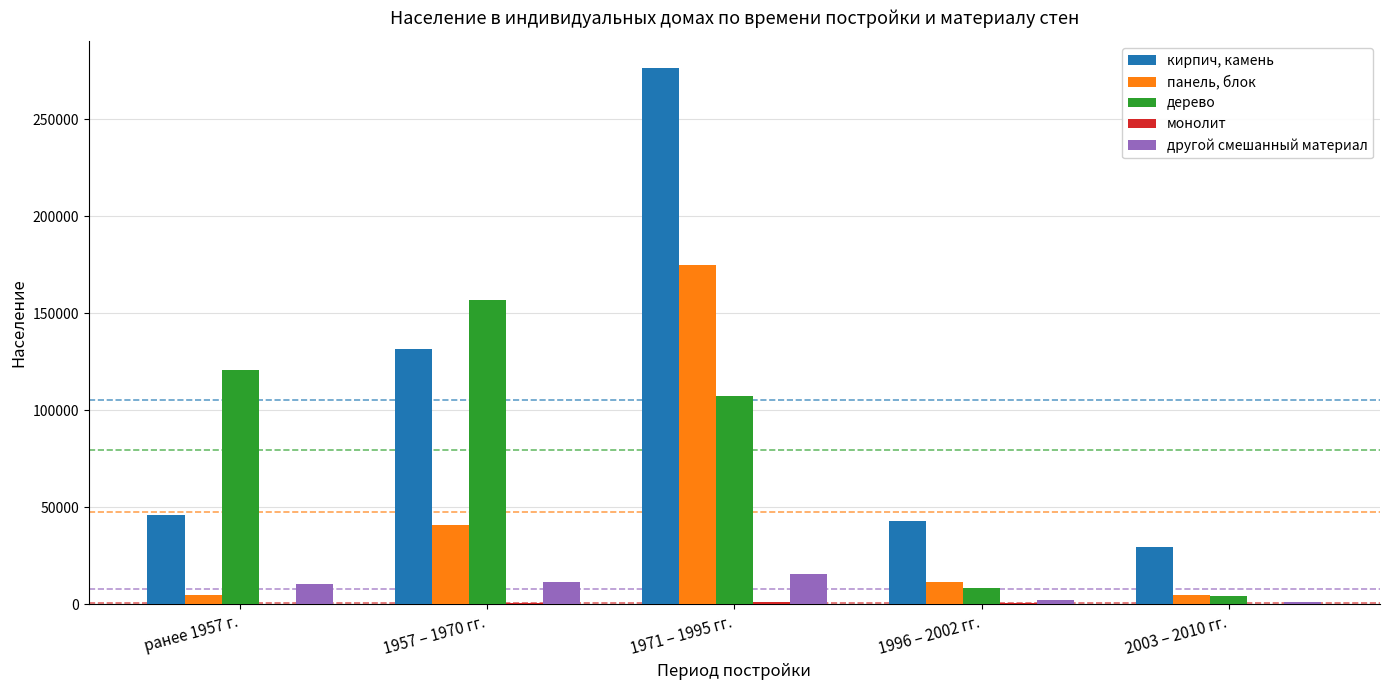

What is the difference between the кирпич, камень values at 1957 – 1970 гг. and 1996 – 2002 гг.?

88949